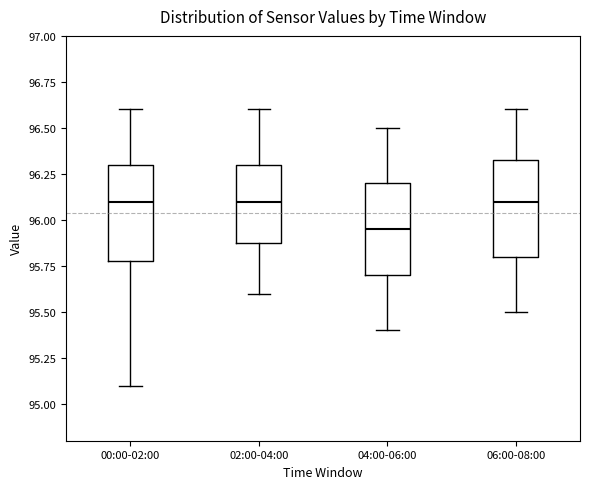

Reading left to right, transcribe this box plot: for each box, give where its median line is, the range the box spans, and where its two whiskers end, as read against the y-axis. The values are not printed on the chart, so give them approximately, as read against the axis.

00:00-02:00: median 96.10, box 95.80 to 96.30, whiskers 95.10 to 96.60
02:00-04:00: median 96.10, box 95.90 to 96.30, whiskers 95.60 to 96.60
04:00-06:00: median 95.95, box 95.70 to 96.20, whiskers 95.40 to 96.50
06:00-08:00: median 96.10, box 95.80 to 96.35, whiskers 95.50 to 96.60